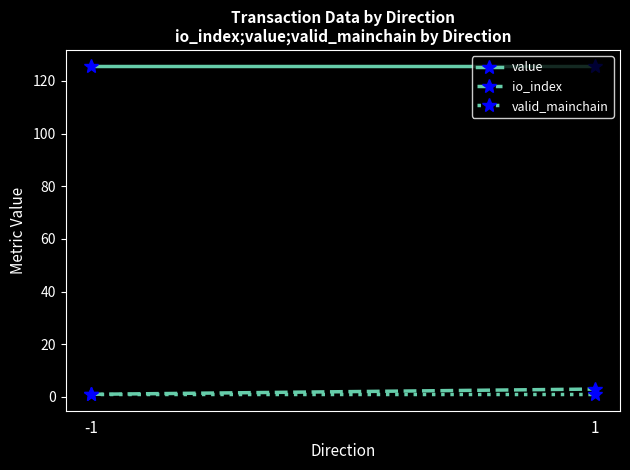

What is the difference between the highest and lowest values at -1?

124.5